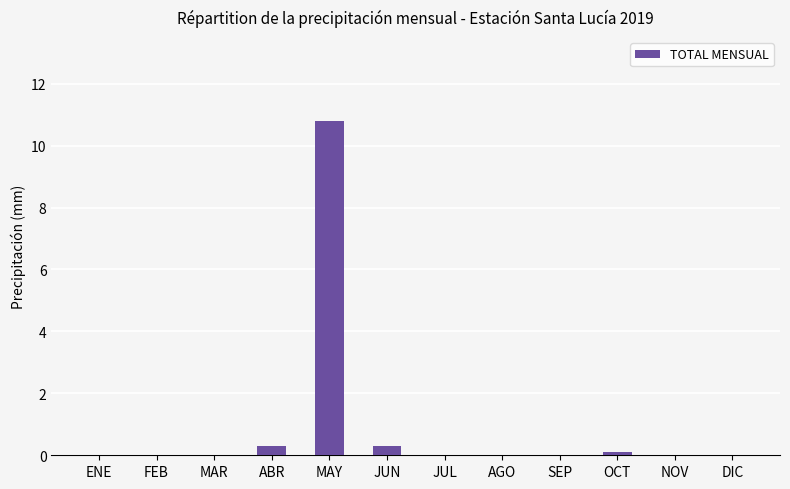

What is the sum of all values?

11.5